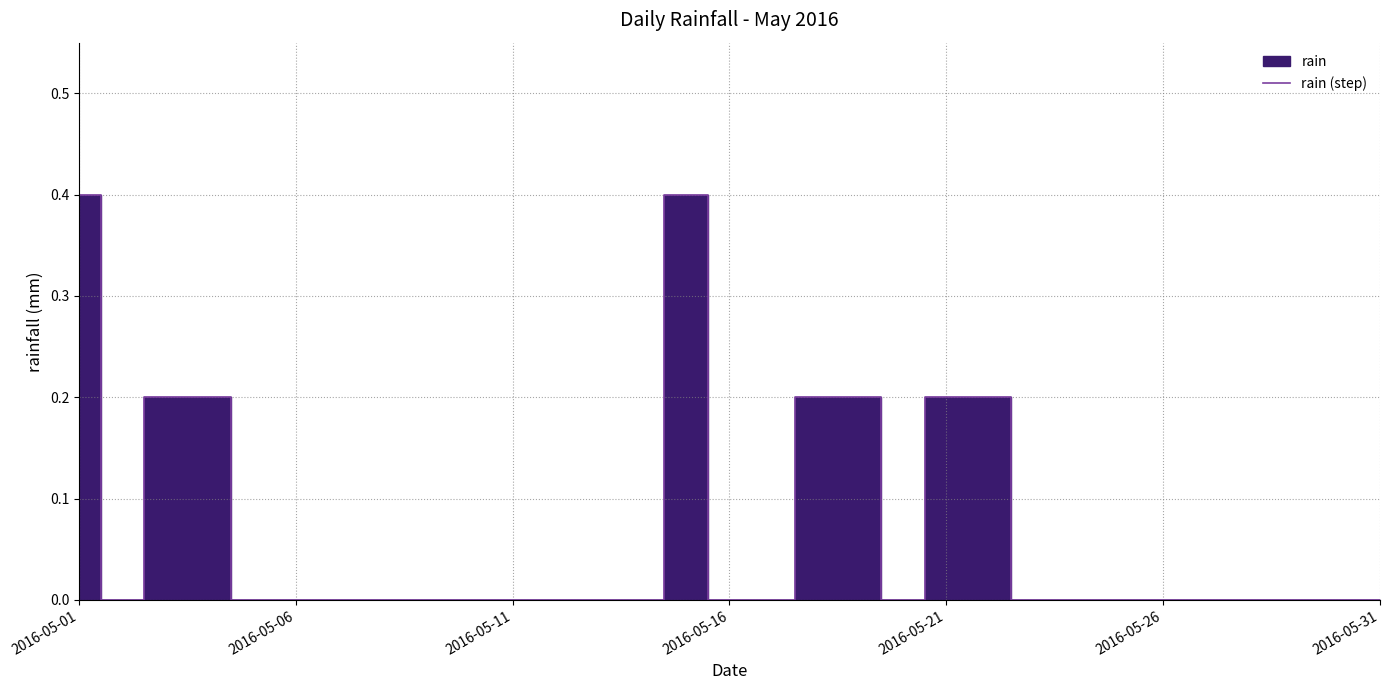

Reading right to left, what are all the values shown in this chart?

0.0	0.0	0.0	0.0	0.0	0.0	0.0	0.0	0.0	0.2	0.2	0.0	0.2	0.2	0.0	0.0	0.4	0.0	0.0	0.0	0.0	0.0	0.0	0.0	0.0	0.0	0.0	0.2	0.2	0.0	0.4